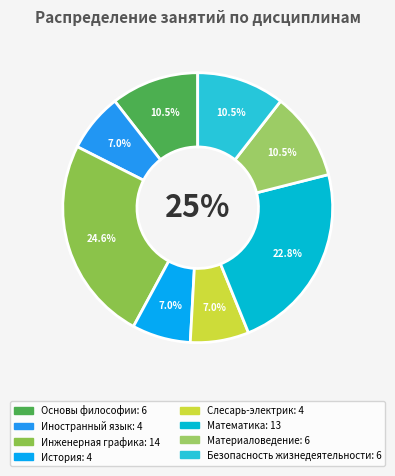

Between Инженерная графика and Безопасность жизнедеятельности, which is larger?

Инженерная графика